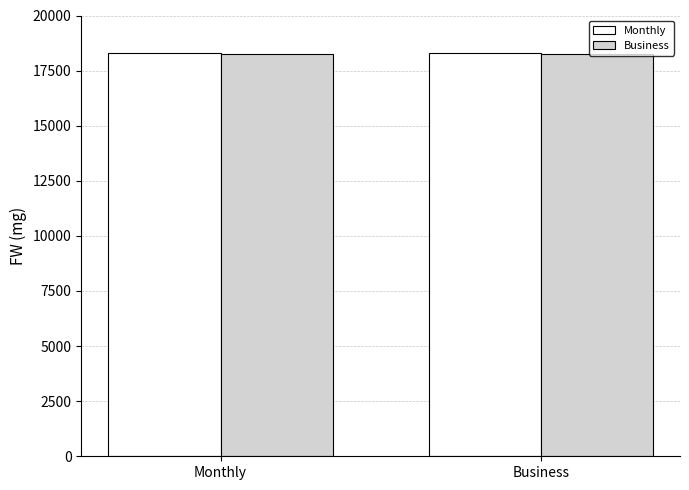

How many distinct data groups are displayed?

2